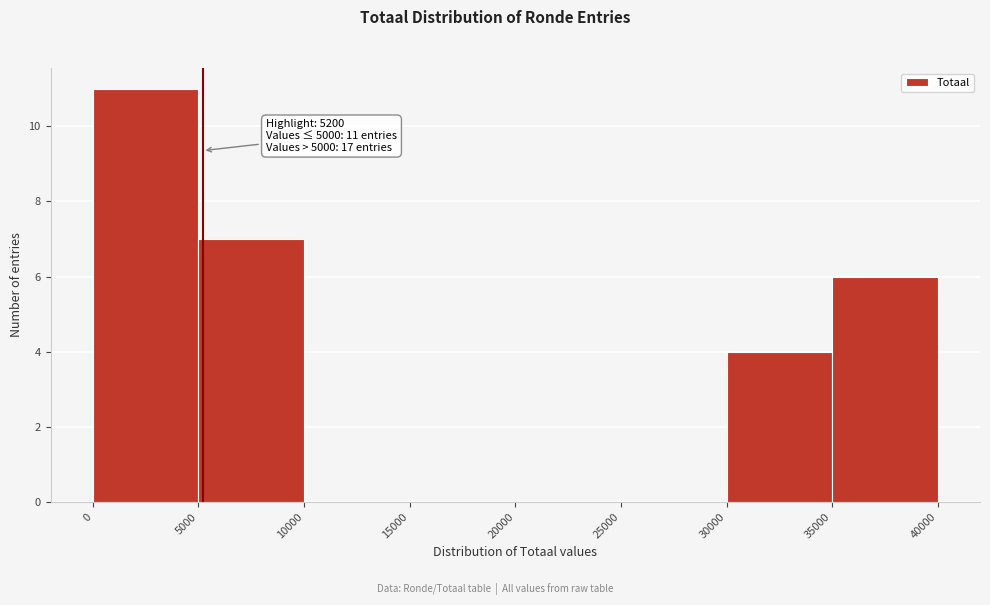

Over which range of the x-axis is the bar tallest?

0 to 5000